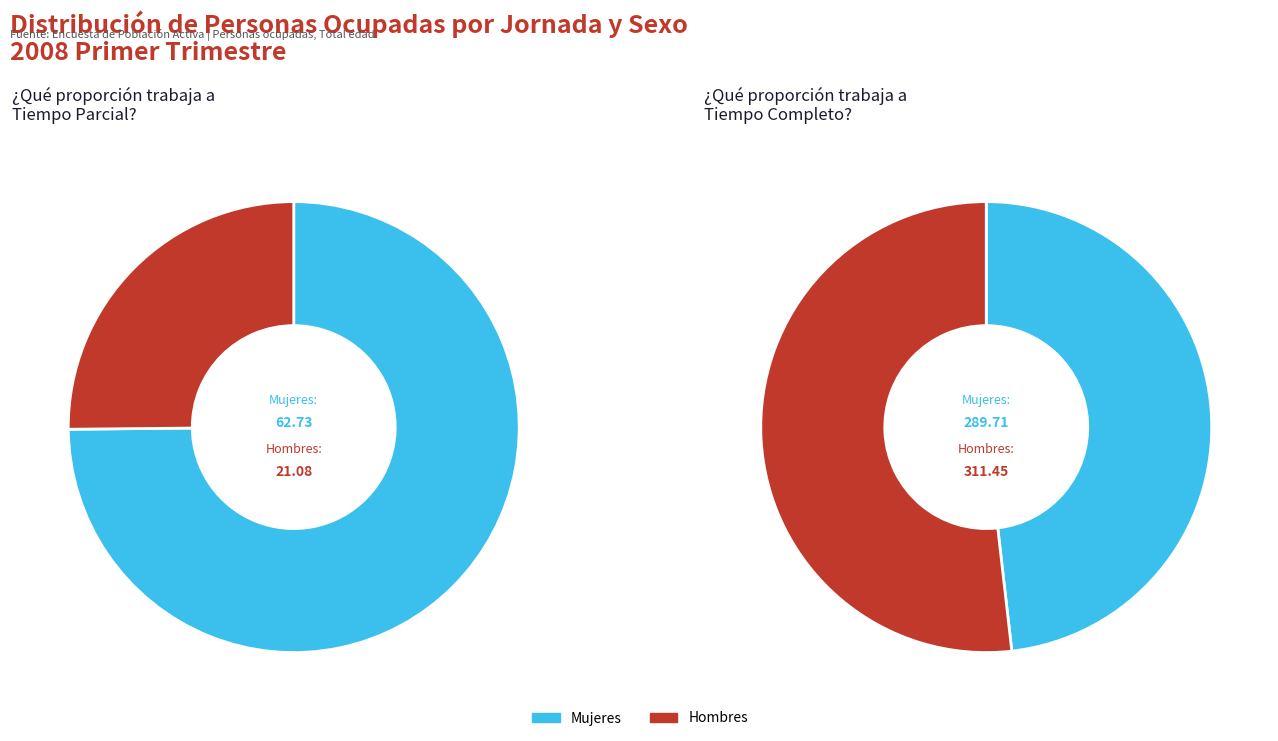

To the nearest percent, what portion does Hombres - Tiempo parcial represent?

3%